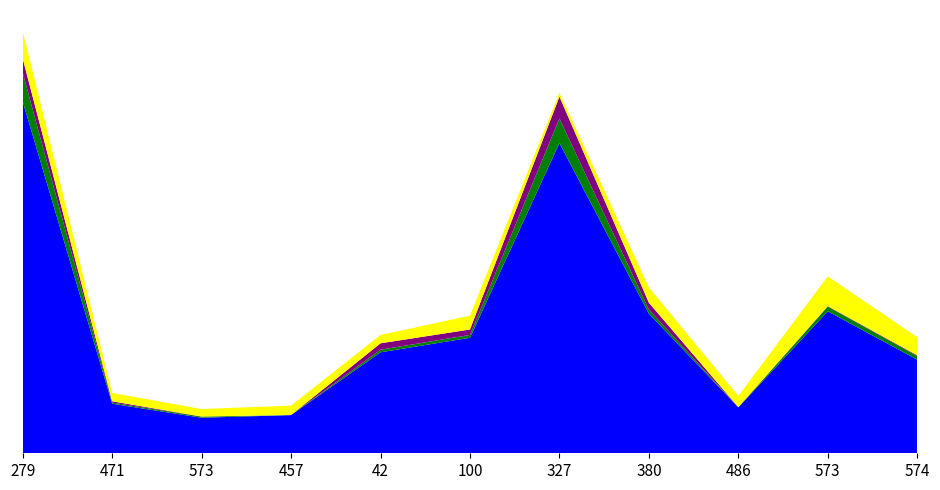

Reading left to right, extract all data points from this chart.

Калорийность: 279=348.5	471=49.1	573=35.2	457=37.8	42=100.0	100=114.4	327=307.3	380=138.2	486=45.5	573=140.6	574=92.7
Белки: 279=28.6	471=1.1	573=1.1	457=0.1	42=2.6	100=2.8	327=24.3	380=4.1	486=0.1	573=4.6	574=3.6
Жиры: 279=13.9	471=1.3	573=0.1	457=0.0	42=6.3	100=5.4	327=21.6	380=6.8	486=0.1	573=0.5	574=0.7
Углеводы: 279=27.1	471=8.3	573=7.4	457=9.3	42=8.3	100=13.7	327=3.9	380=15.2	486=11.1	573=29.5	574=18.0